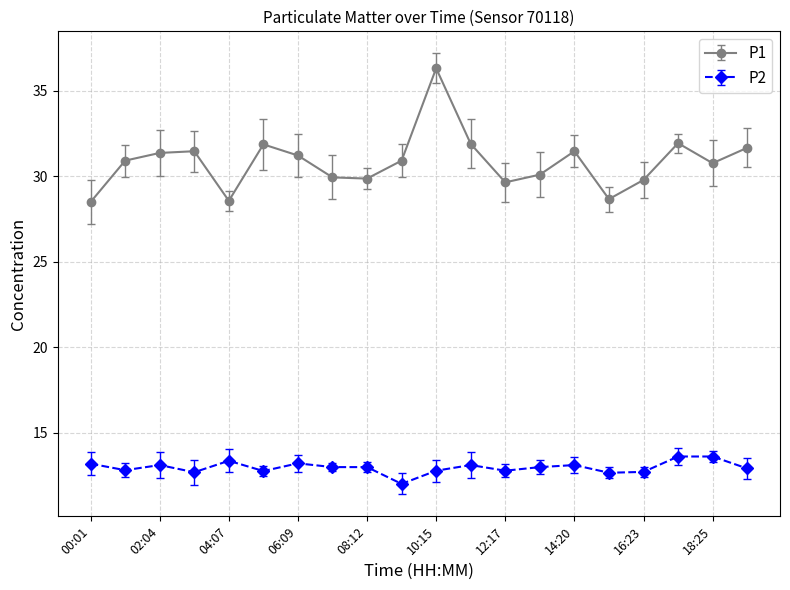

How many distinct data groups are displayed?

2